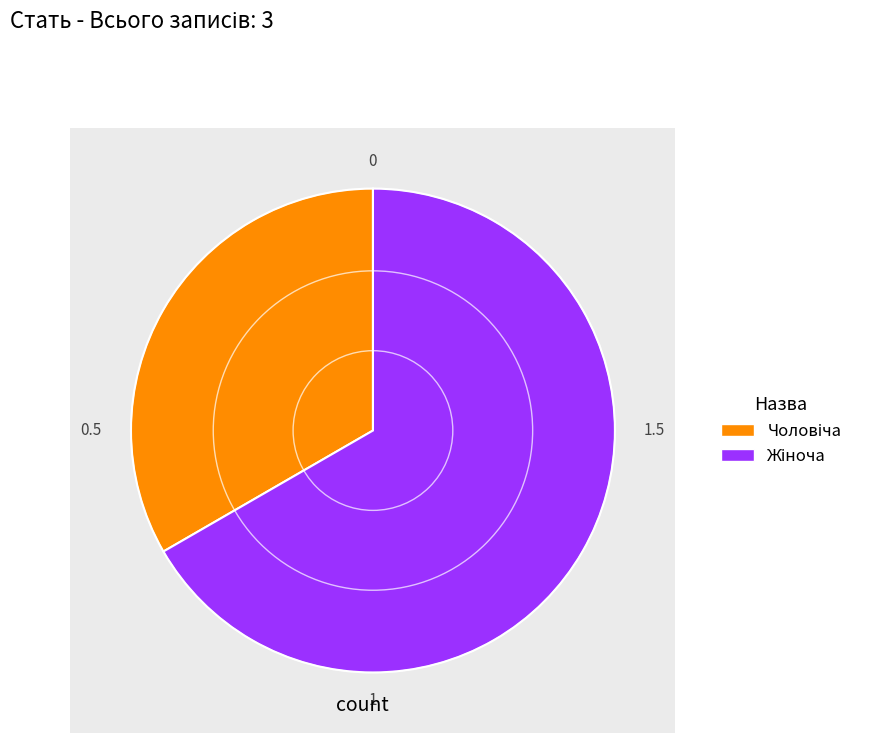

Do Чоловіча and Жіноча together represent more than half of the pie?

Yes